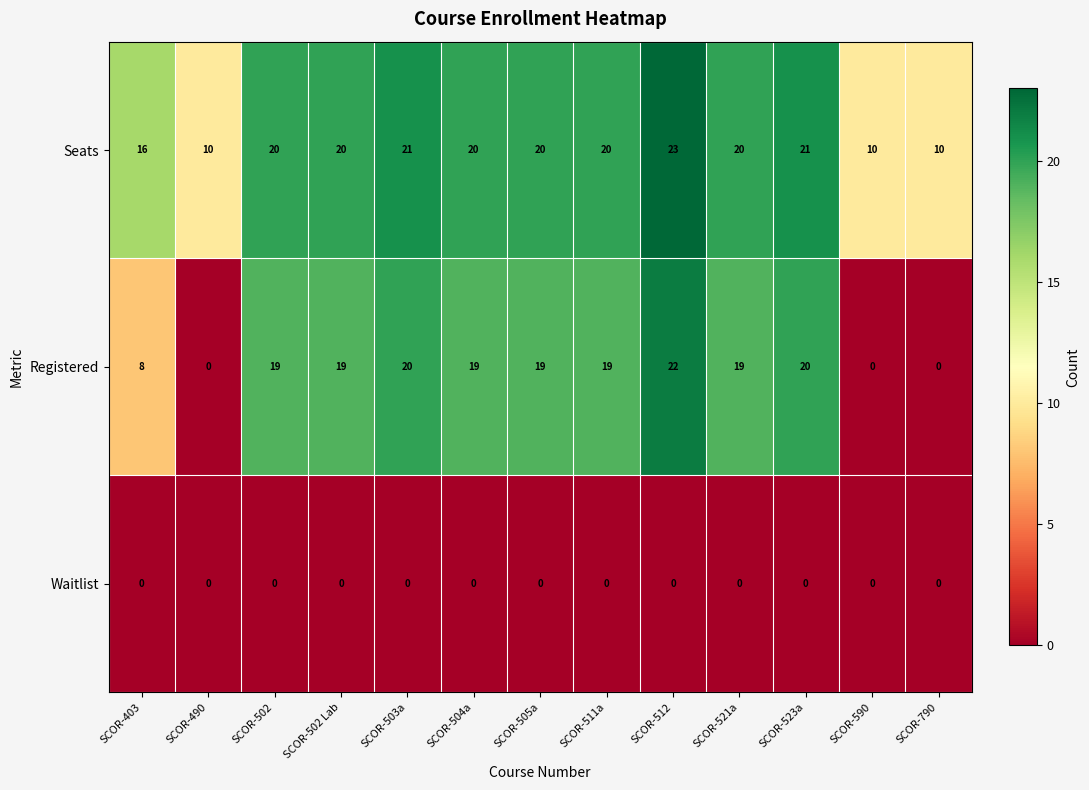

Read the Registered value at SCOR-505a, to the nearest 5.

20